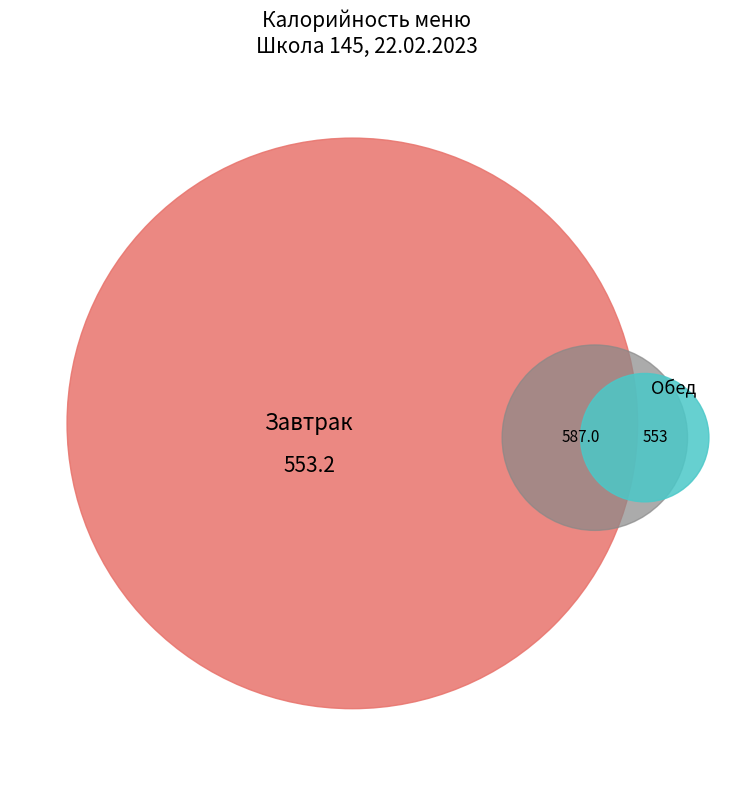

Is there a majority slice in this chart?

No